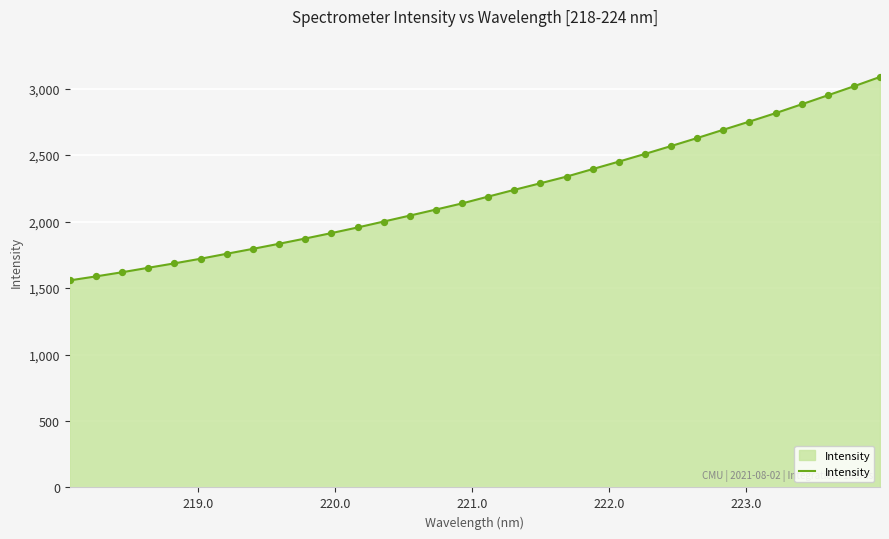

What is the difference between the maximum and minimum values?

1530.5